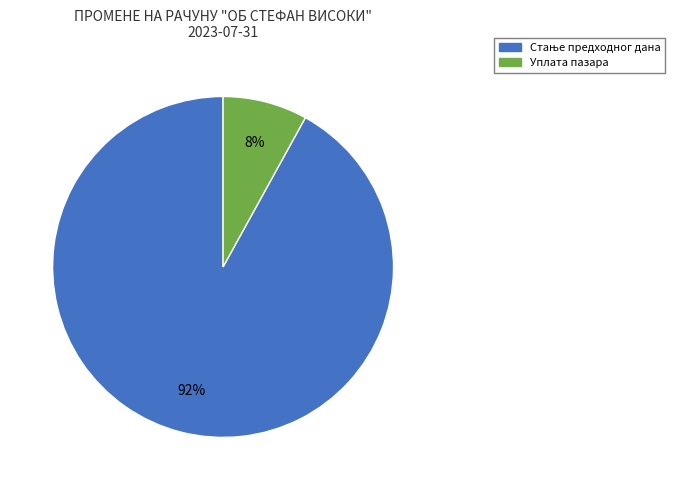

Does any single category account for the majority?

Yes